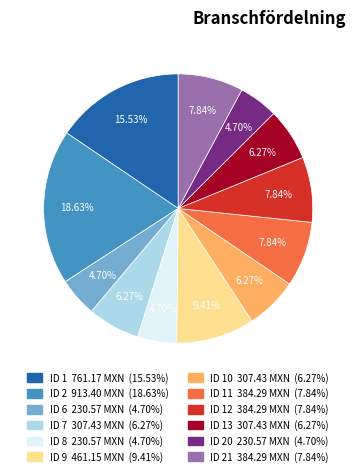

Is there any slice that represents more than half of the pie?

No